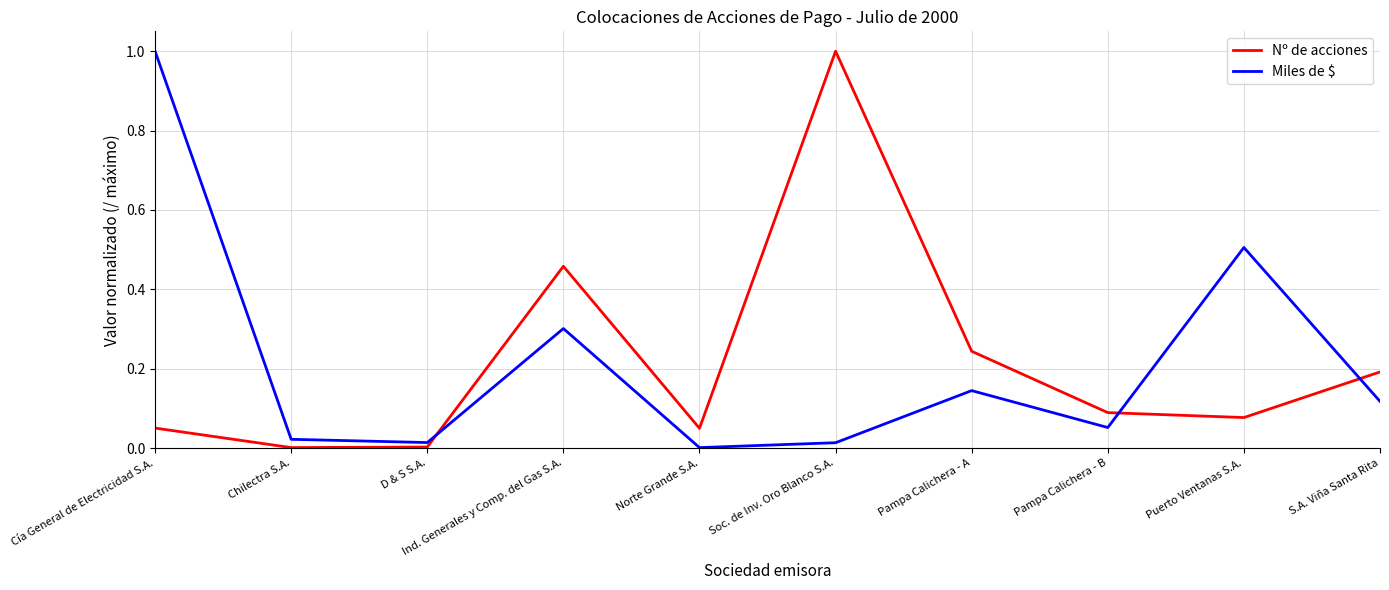

Rank the series at Pampa Calichera - A from highest to lowest value.

Nº de acciones, Miles de $